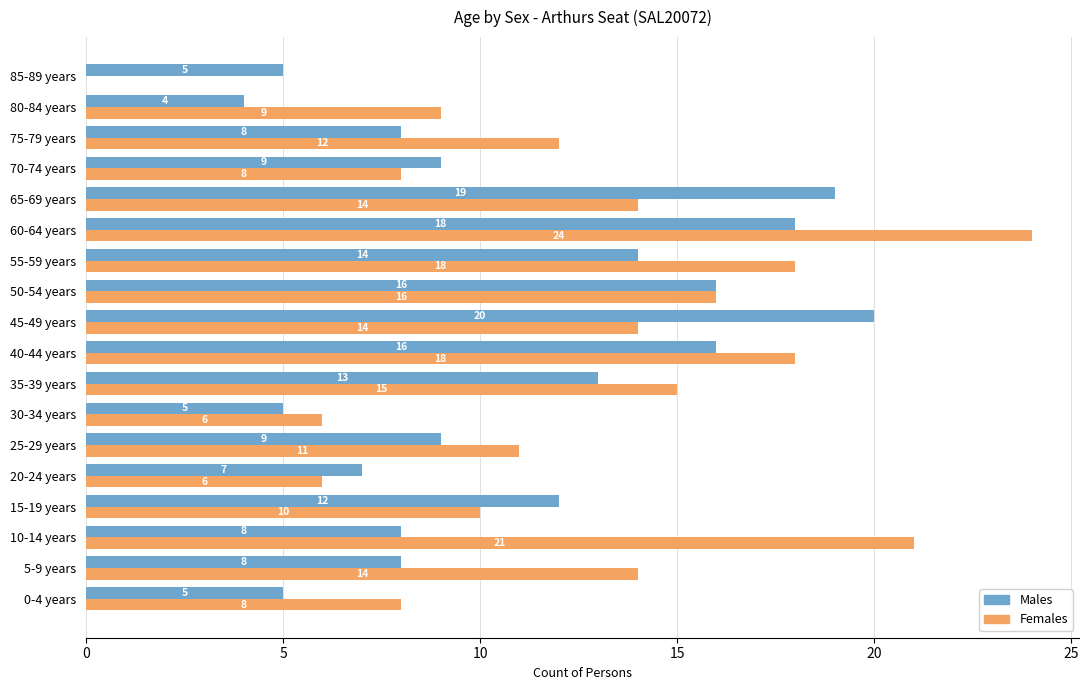

Which series has the largest total across all categories?

Females